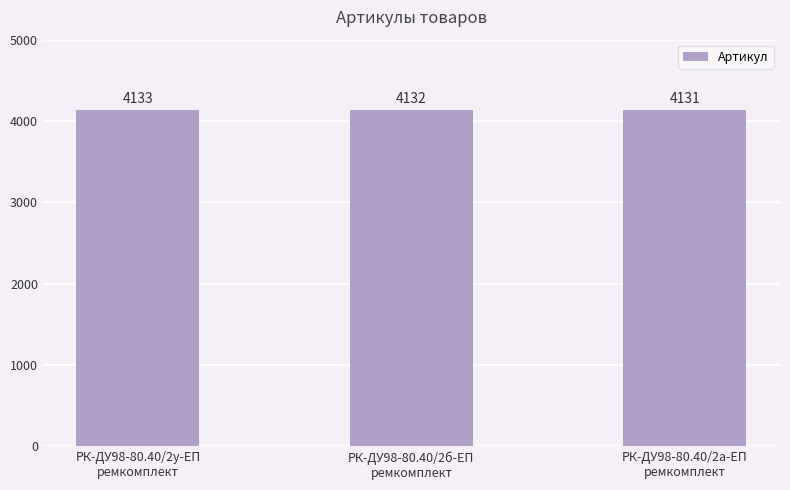

Count the values in the range 4131 to 4133.

3